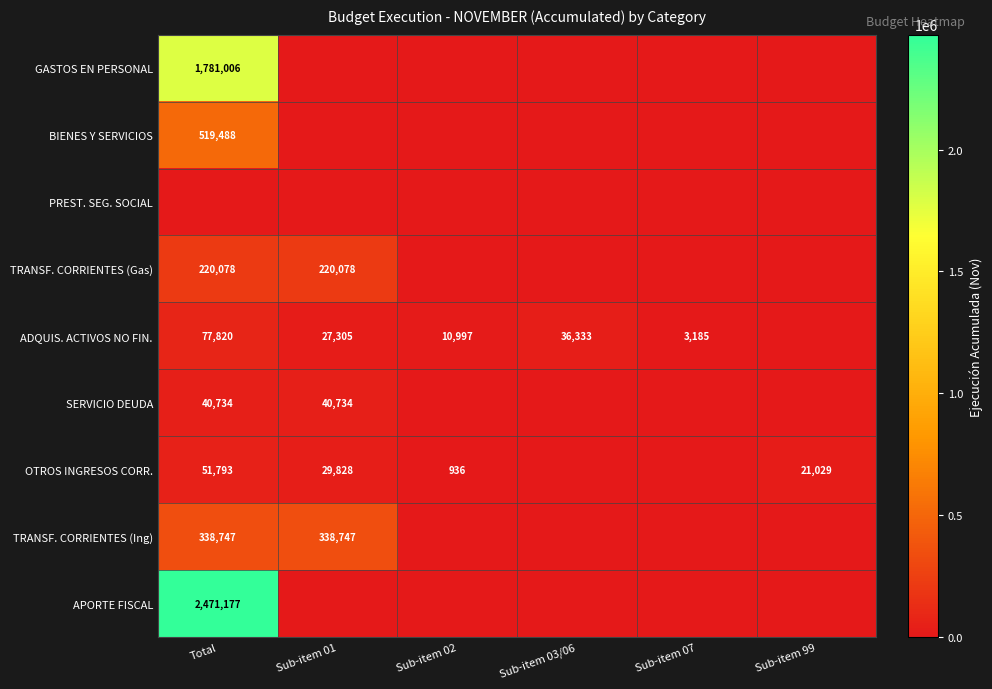

The value of ADQUIS. ACTIVOS NO FIN. at Sub-item 02 is 10997. True or false?

True